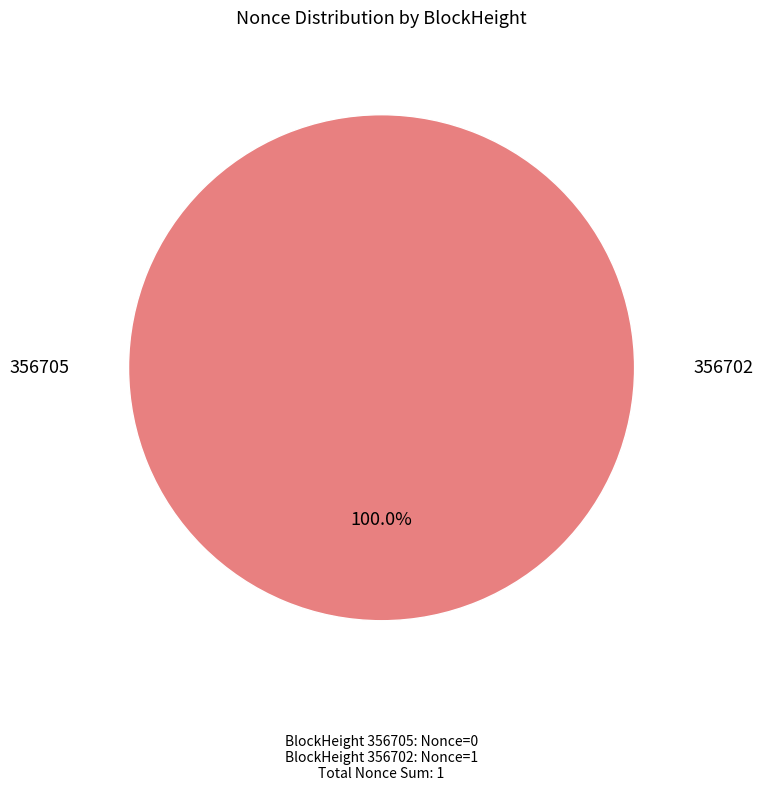

Rank the categories by value from lowest to highest.

356705, 356702